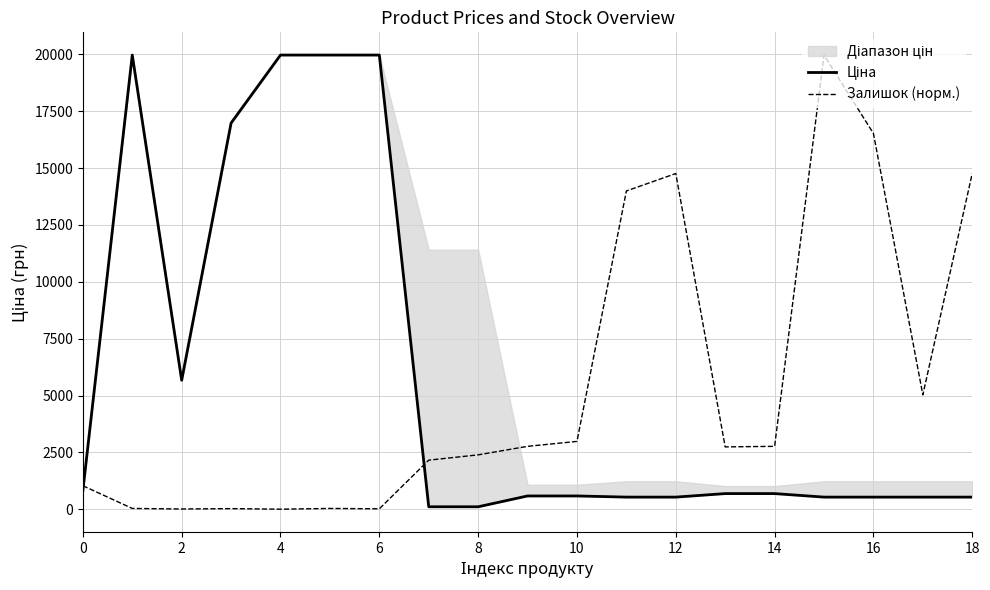

What is the lowest value of the Залишок (норм.) series?

8.3